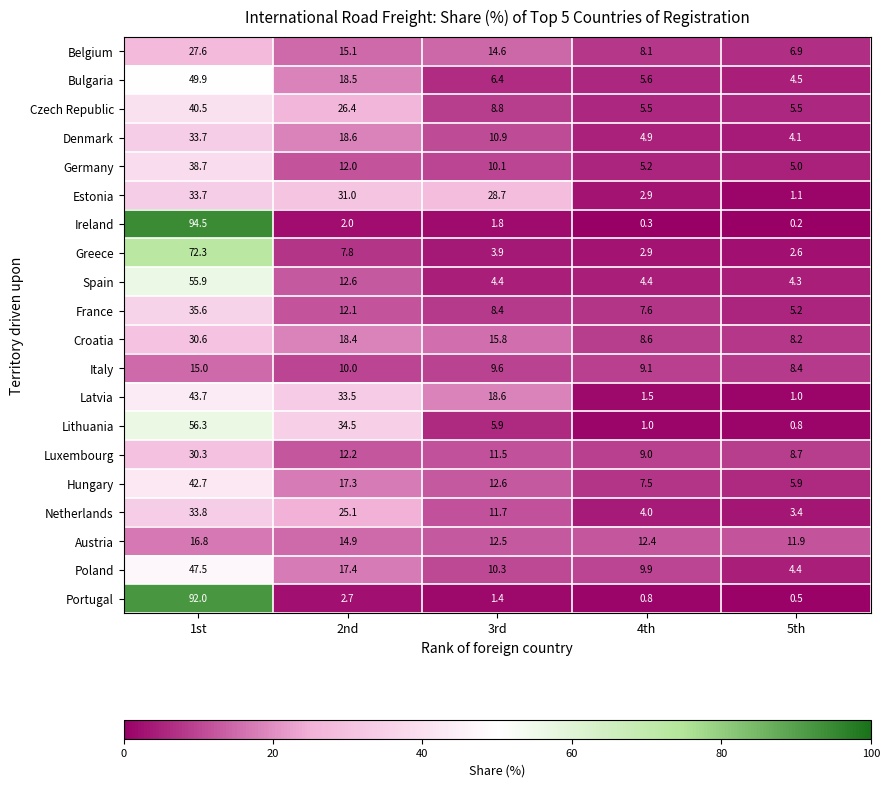

What is the greatest value displayed?

94.5